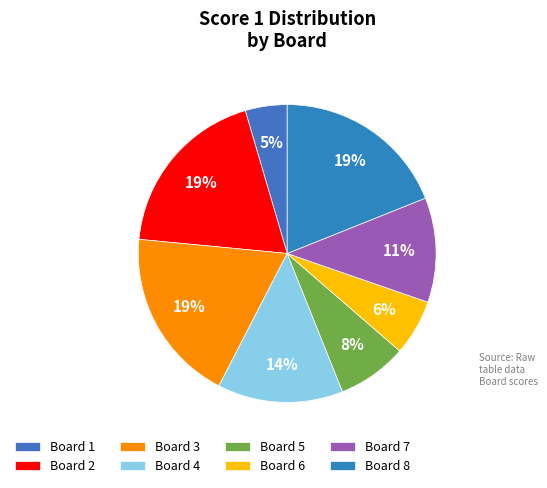

How many segments does this pie chart have?

8